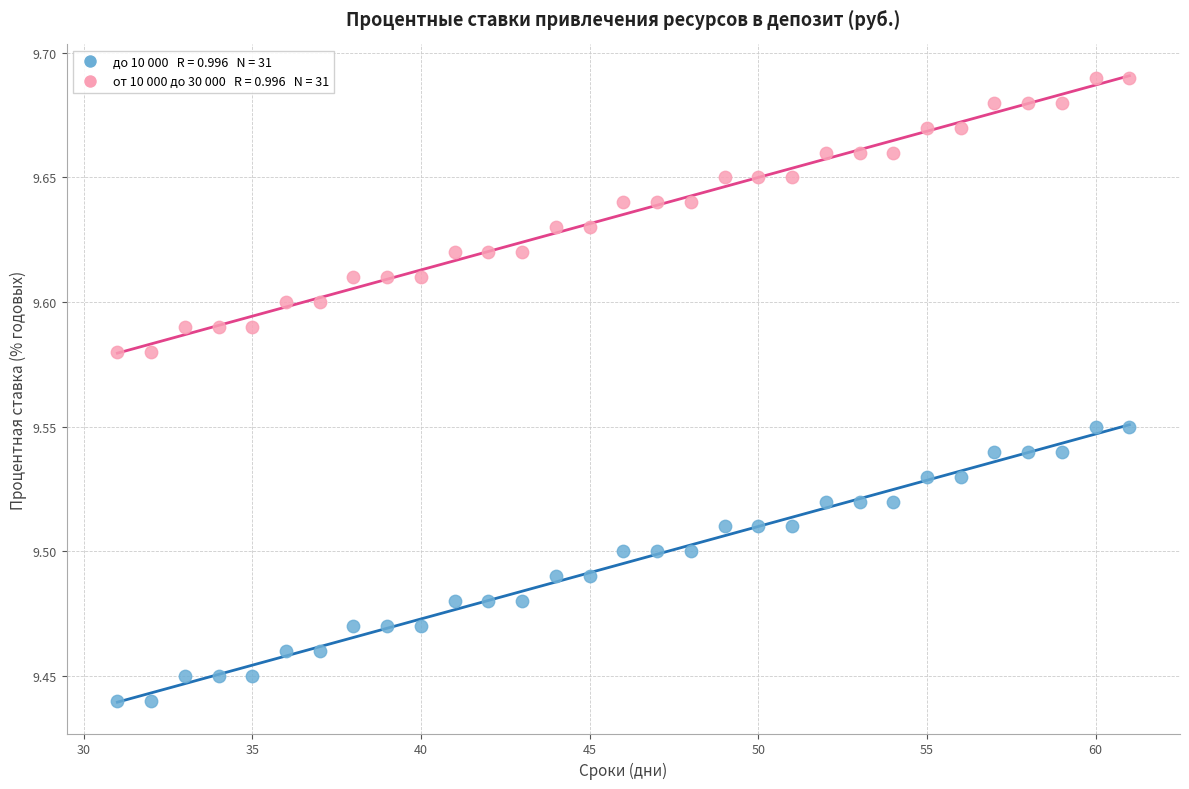

Across all data points, what is the range of X values (max minus min)?

30.0